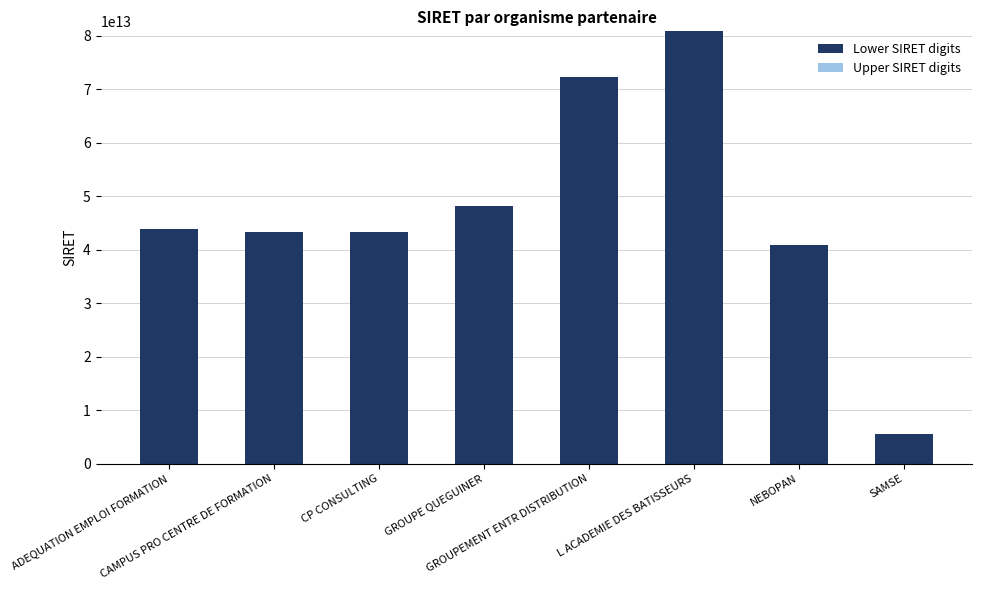

What is the average value of the Lower SIRET digits series?

47328000000000